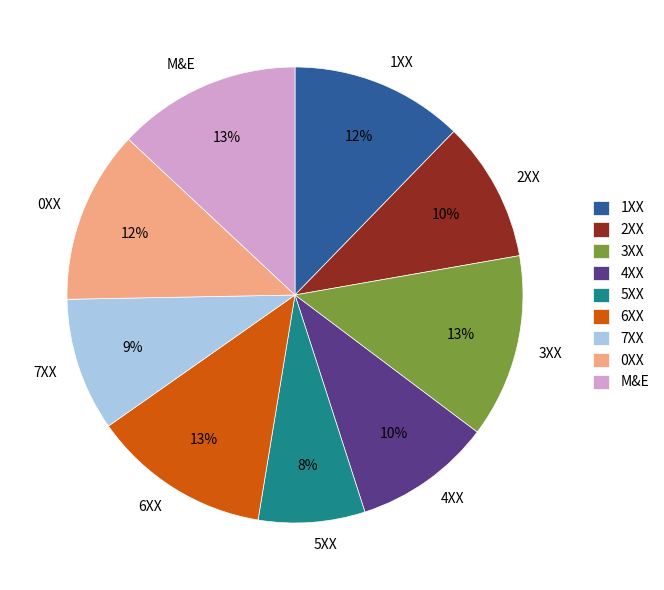

To the nearest percent, what is the average slice percentage?

11%